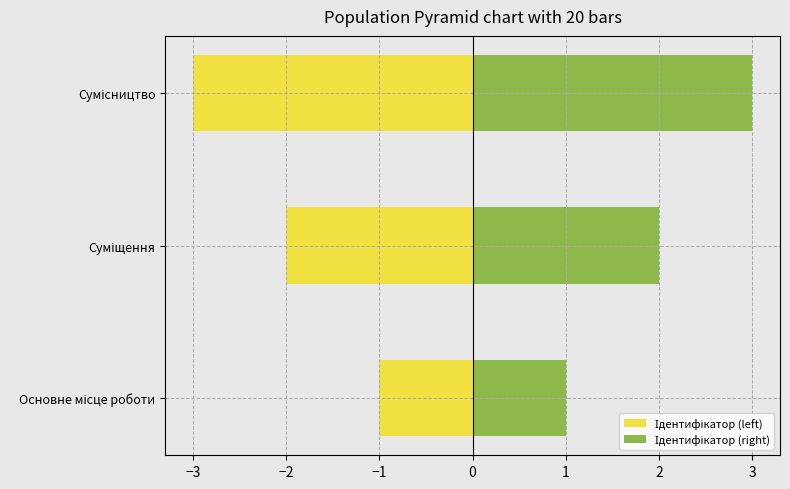

Are the bars grouped side by side (vs. stacked)?

Yes